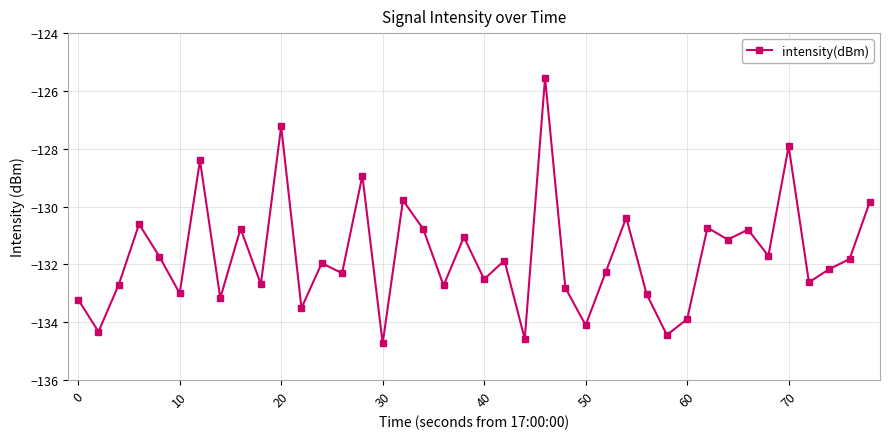

How many interior local peaks (higher than both neighbors) does the data have?

14